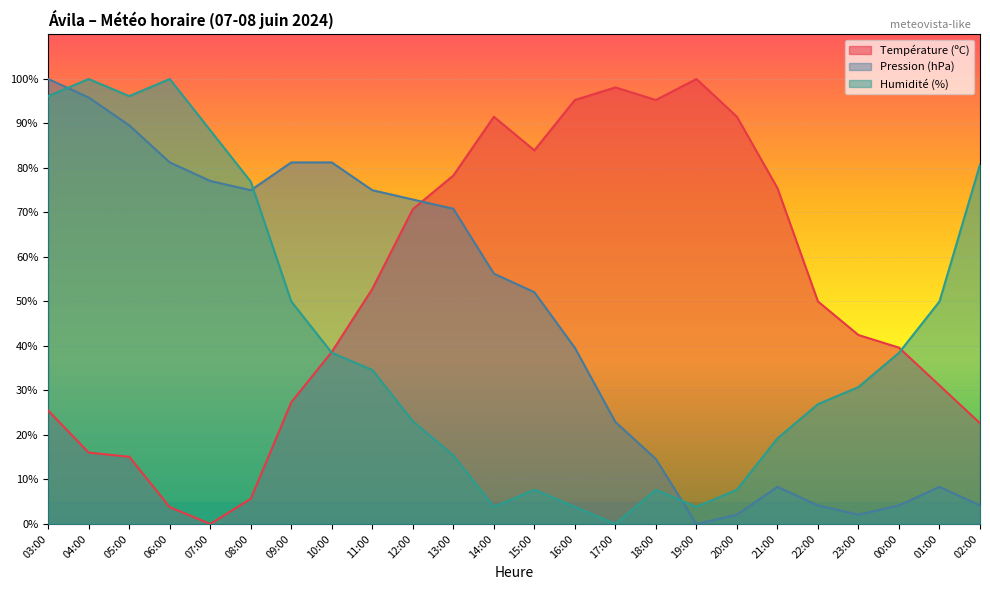

How many series are shown in this chart?

3